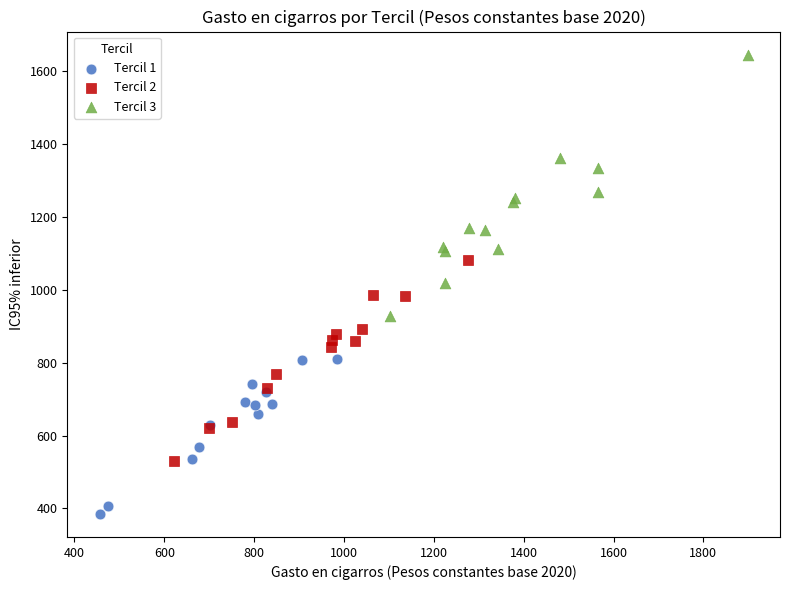

Which series has the largest Y range (max minus min)?

Tercil 3